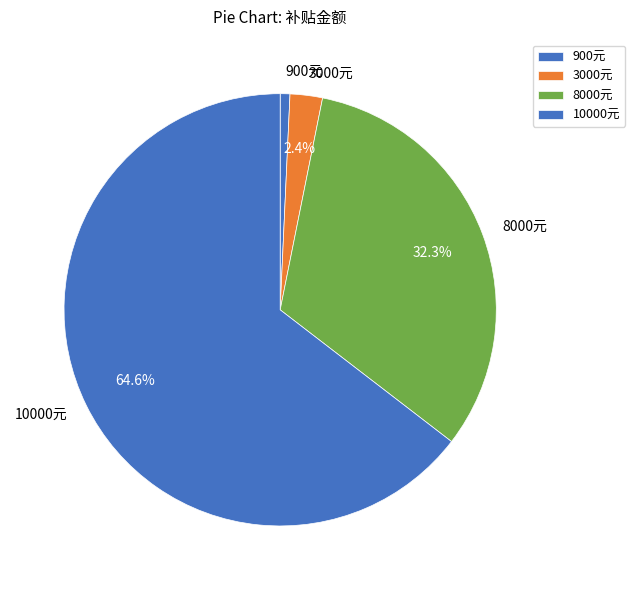

Rank the categories by value from lowest to highest.

900元, 3000元, 8000元, 10000元